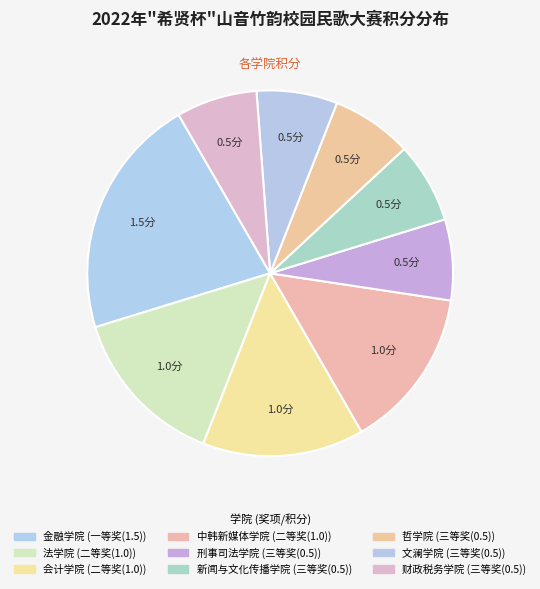

Does any single category account for the majority?

No